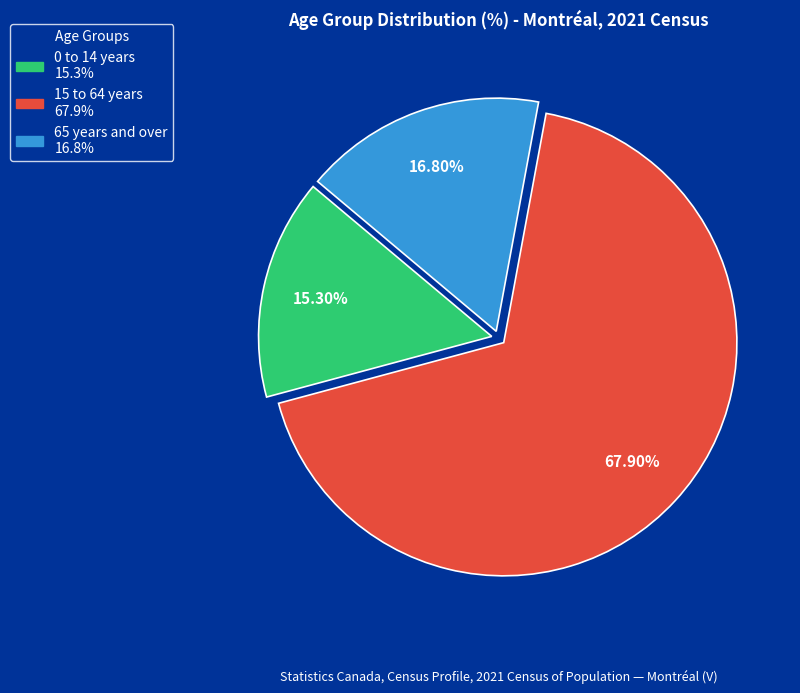

The 65 years and over slice represents 17% of the pie. True or false?

True